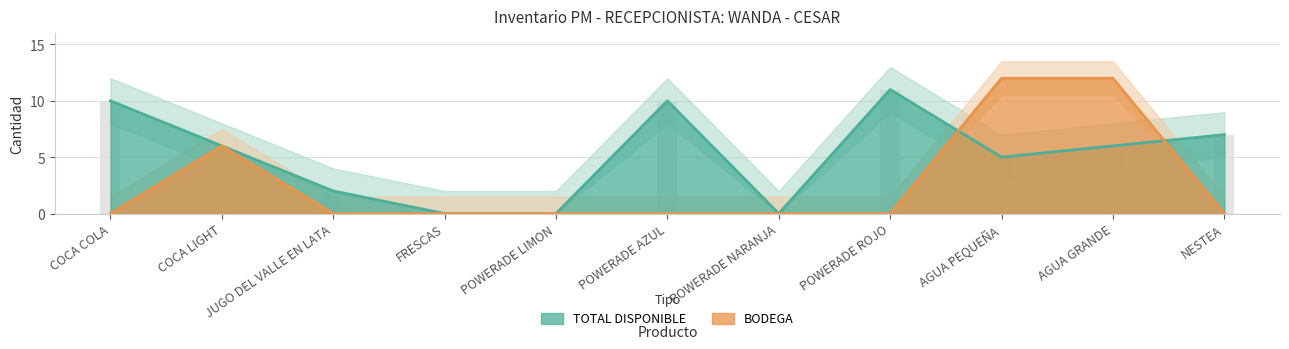

How many bars are there in each group?

2